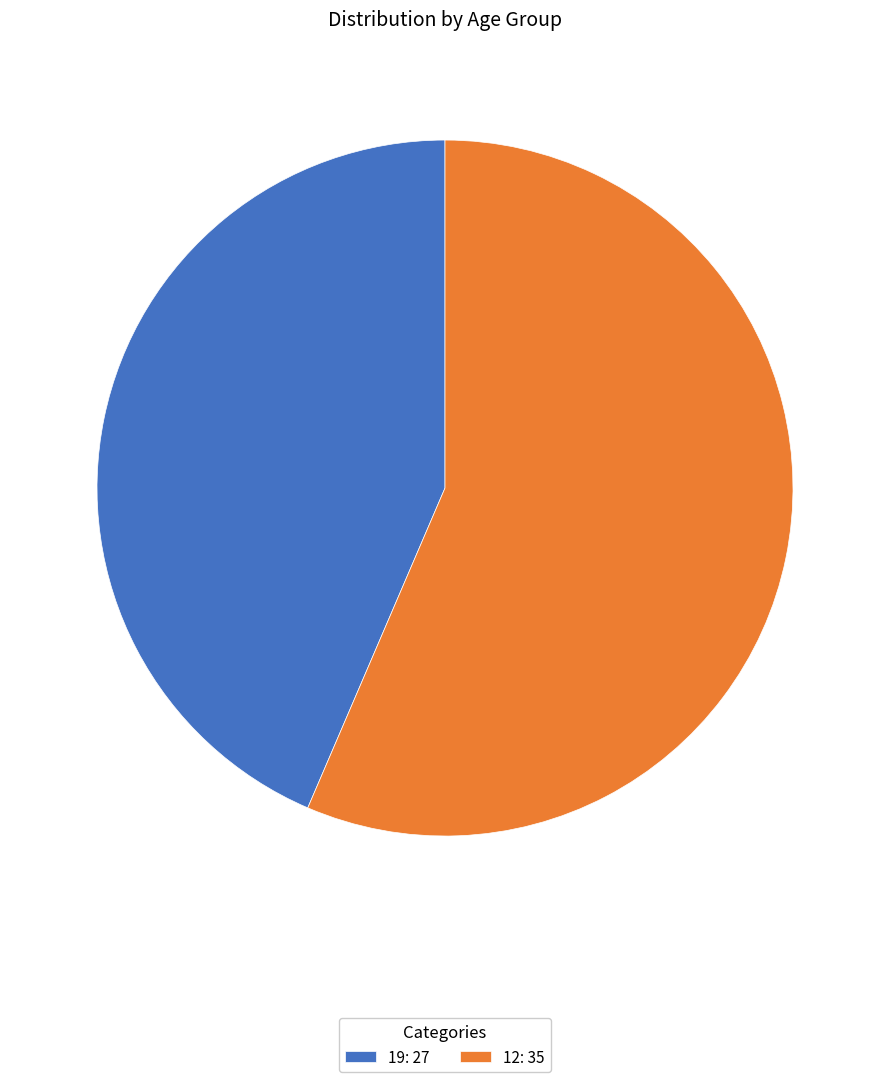

Do 19: 27 and 12: 35 together represent more than half of the pie?

Yes